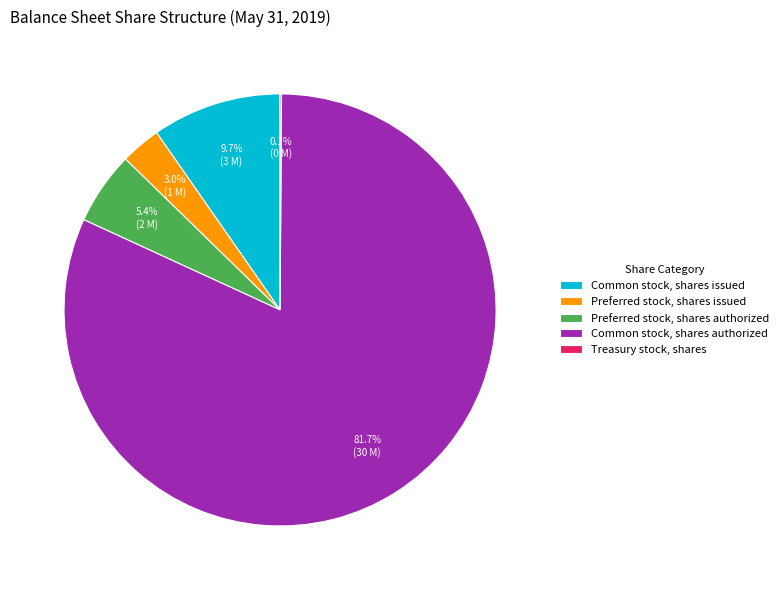

What is the ratio of the value at Preferred stock, shares issued to the value at Common stock, shares issued?

0.3